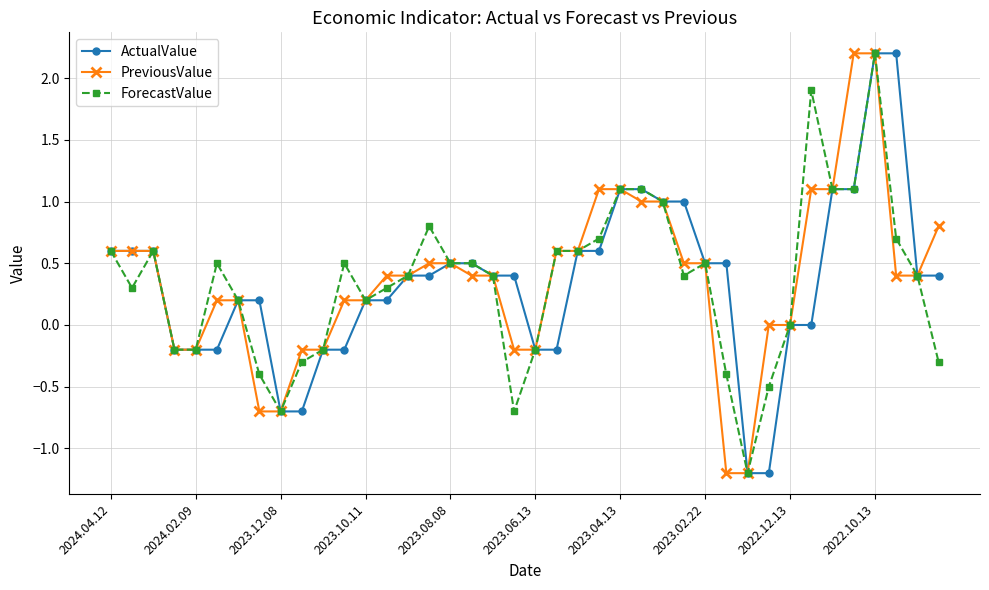

What is the value of the PreviousValue point at the 24th from the left?

1.1